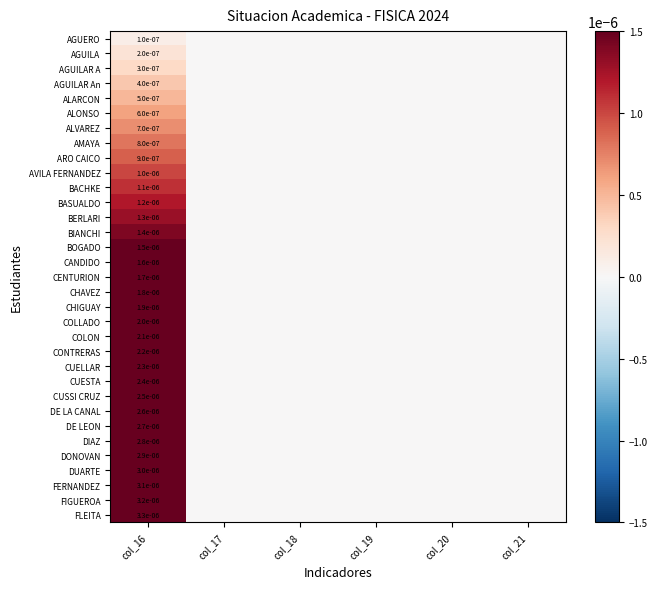

Is it true that FERNANDEZ equals 0.0 at col_16?

True